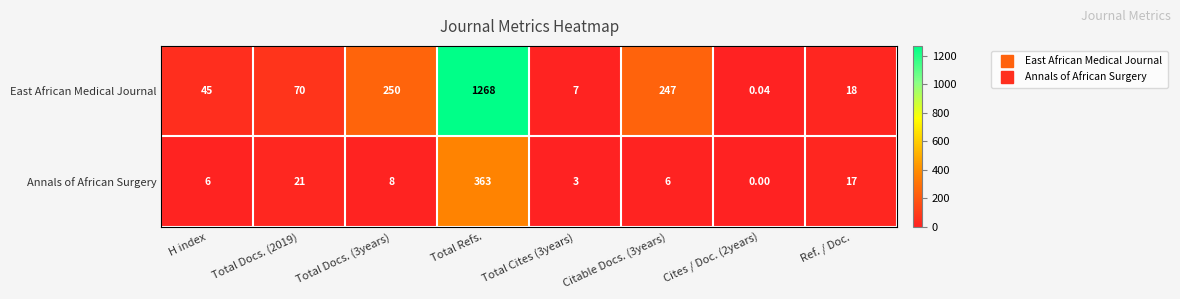

Which series has the largest range (max minus min)?

East African Medical Journal